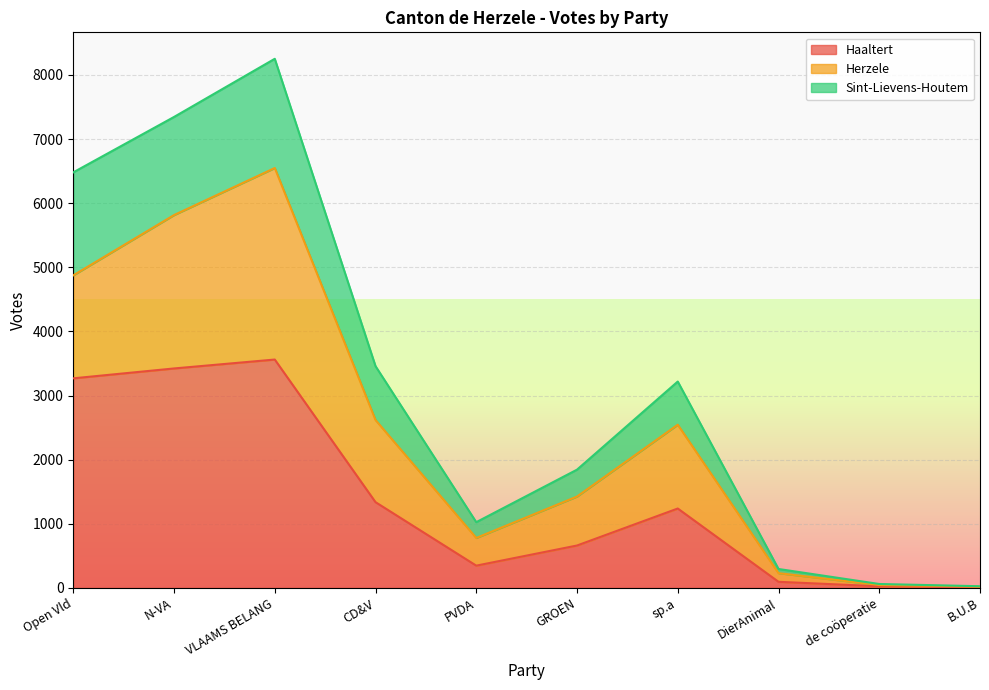

Rank the categories by Sint-Lievens-Houtem value from lowest to highest.

B.U.B, de coöperatie, DierAnimal, PVDA, GROEN, sp.a, CD&V, Open Vld, N-VA, VLAAMS BELANG